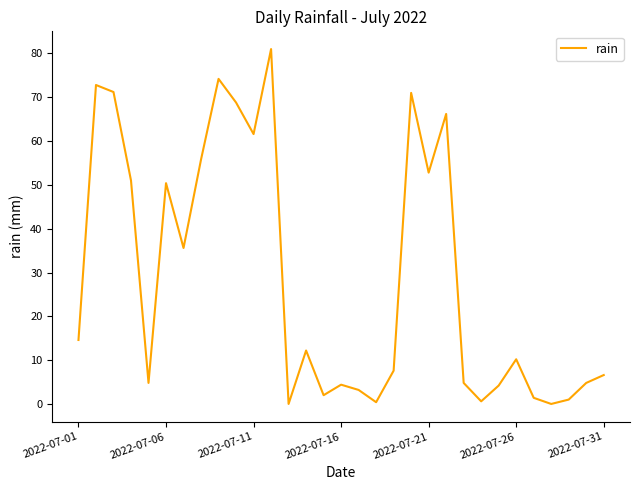

What is the difference between the maximum and minimum values?

81.0